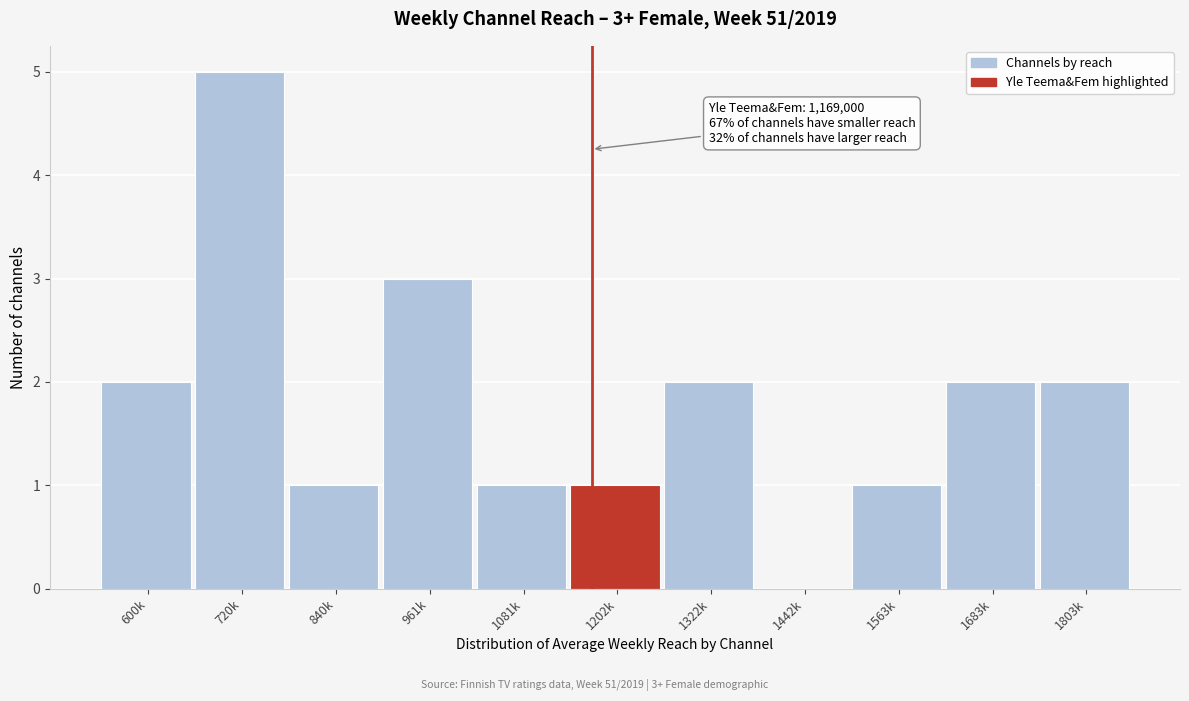

Reading right to left, transcribe all the data shown in this chart.

1803k=2	1683k=2	1563k=1	1442k=0	1322k=2	1202k=1	1081k=1	961k=3	840k=1	720k=5	600k=2